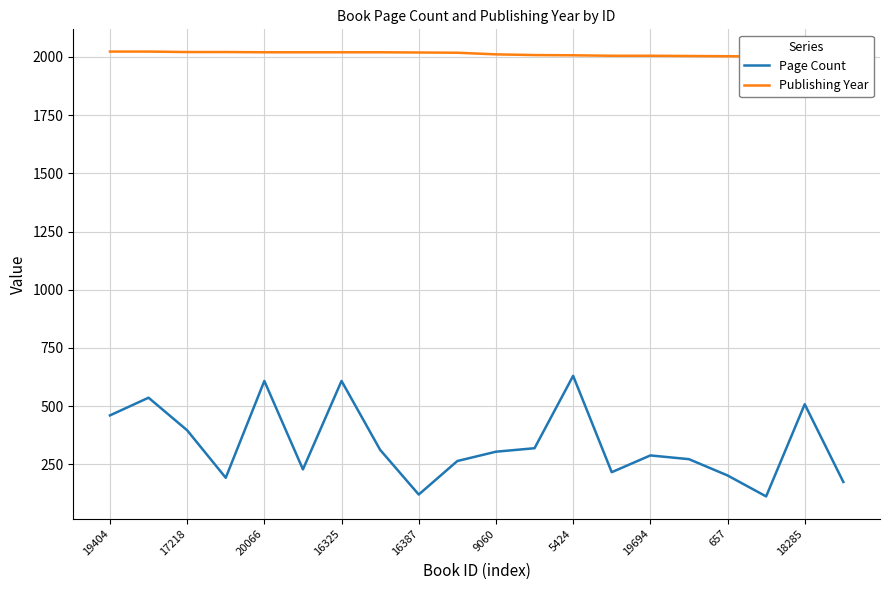

In Page Count, how many points are higher than both neighbors (excluding endpoints)?

6